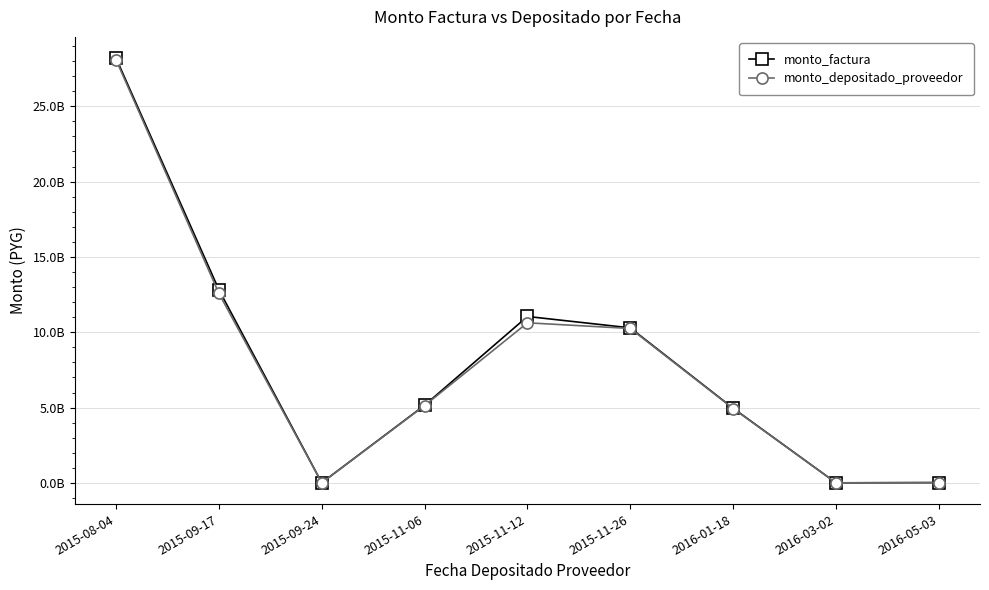

What are all the series names shown in the legend?

monto_factura, monto_depositado_proveedor